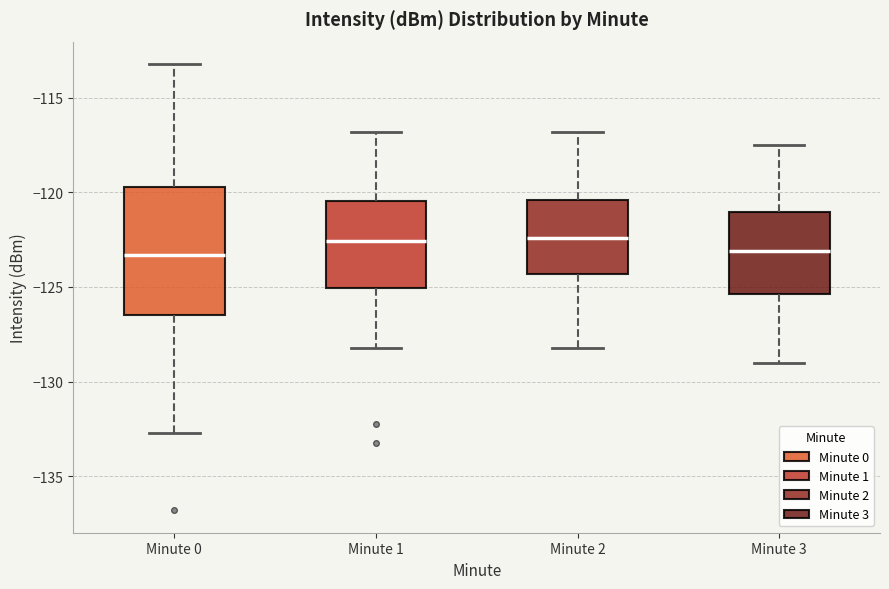

Where is the lower edge of the box for Minute 2 on the y-axis? The values are not printed on the chart, so give them approximately, as read against the axis.

-124.5